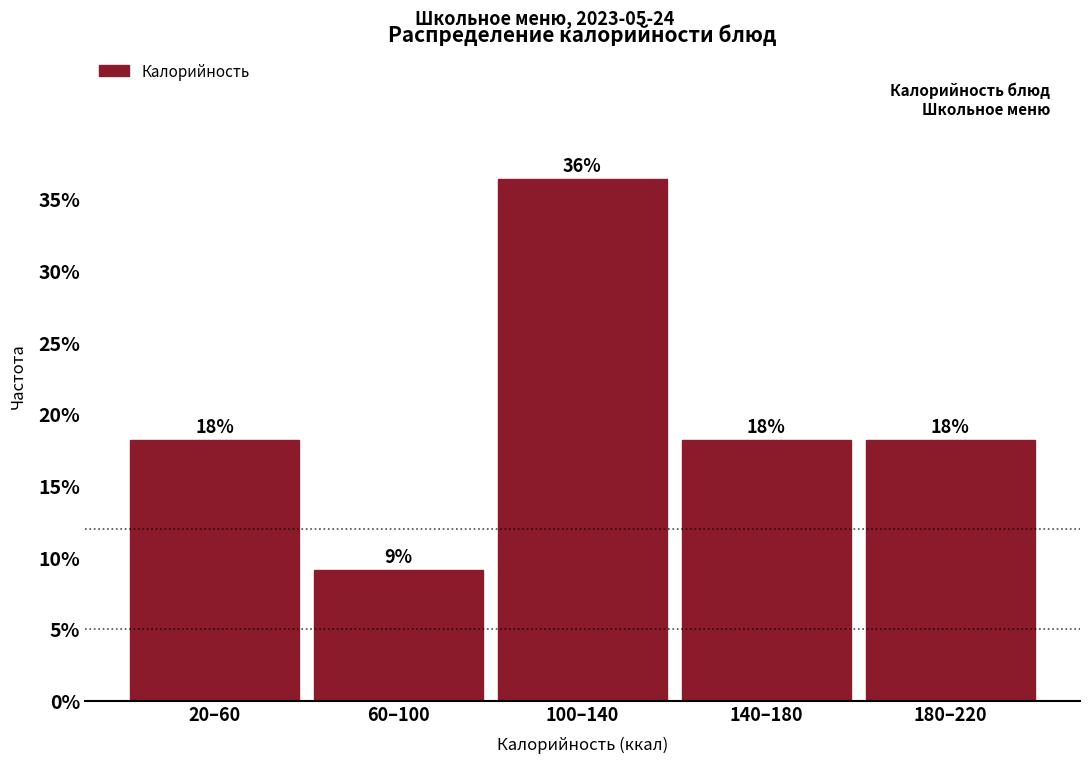

How many bars are there in total?

5